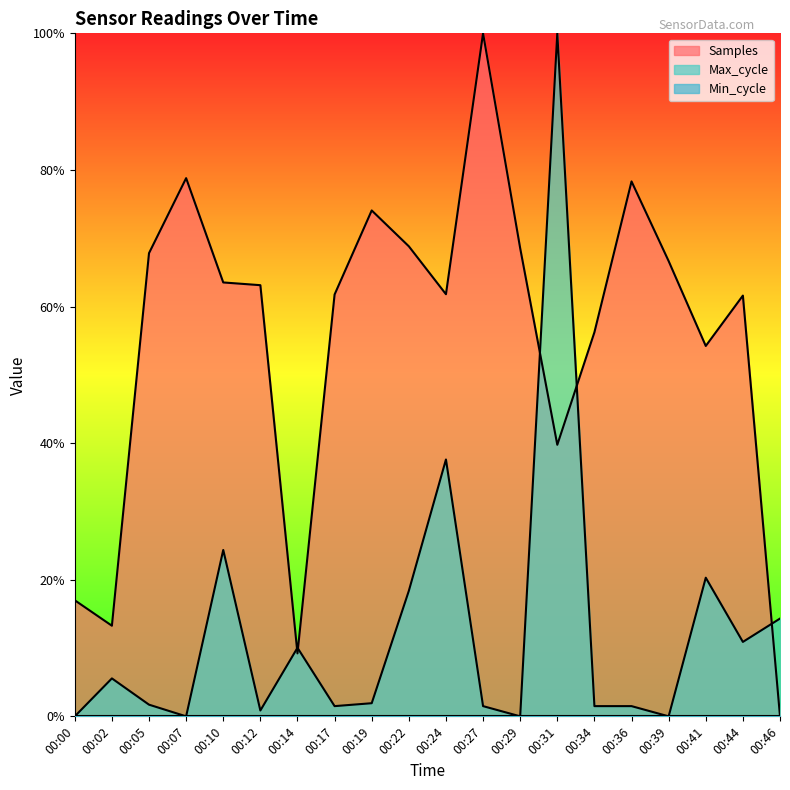

List the labels in order of Samples value, largest first.

00:27, 00:07, 00:36, 00:19, 00:22, 00:29, 00:05, 00:39, 00:10, 00:12, 00:24, 00:17, 00:44, 00:34, 00:41, 00:31, 00:00, 00:02, 00:14, 00:46